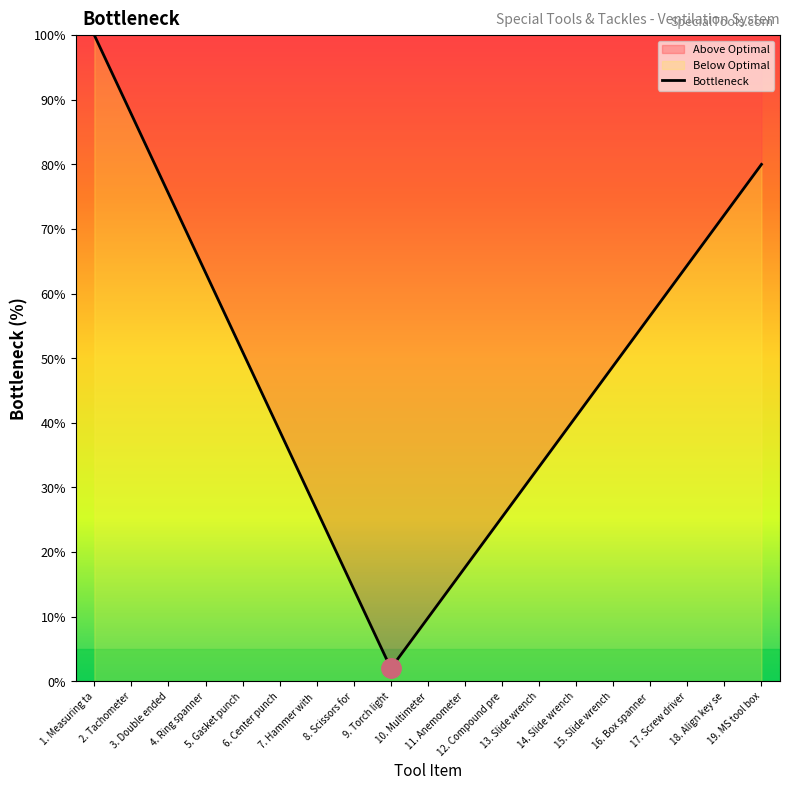

Rank the categories by value from lowest to highest.

9. Torch light, 10. Multimeter, 8. Scissors for, 11. Anemometer, 12. Compound pre, 7. Hammer with , 13. Slide wrench, 6. Center punch, 14. Slide wrench, 15. Slide wrench, 5. Gasket punch, 16. Box spanner , 4. Ring spanner, 17. Screw driver, 18. Align key se, 3. Double ended, 19. MS tool box, 2. Tachometer, 1. Measuring ta